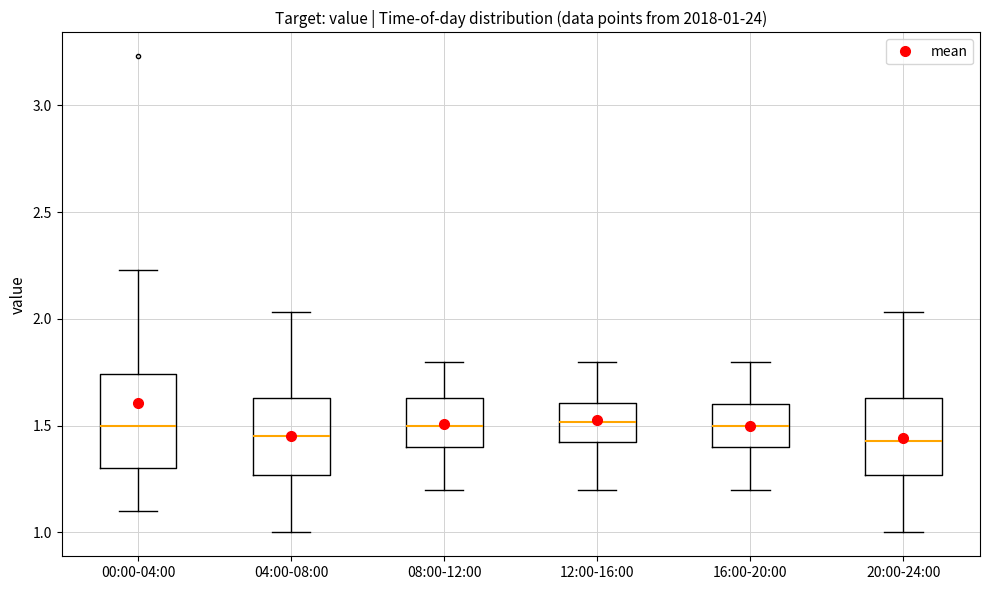

Which box is the tallest, from its lower edge to its upper edge?

00:00-04:00